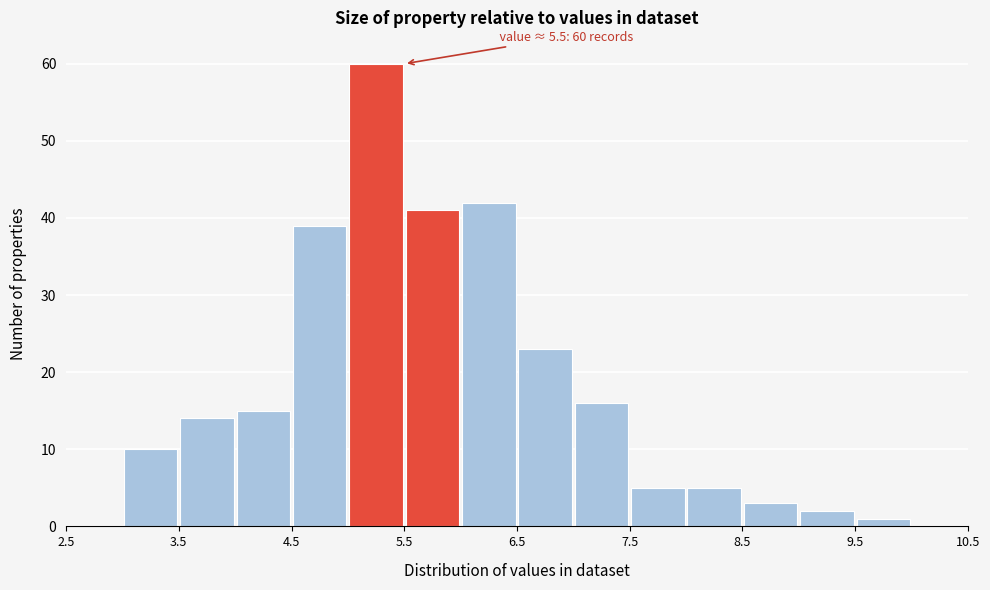

Which range on the x-axis has the tallest bar?

5.0 to 5.5